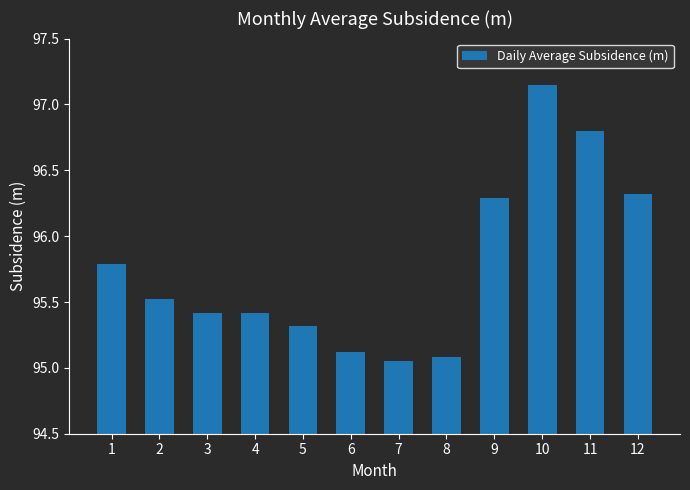

Which has a higher value, 1 or 2?

1